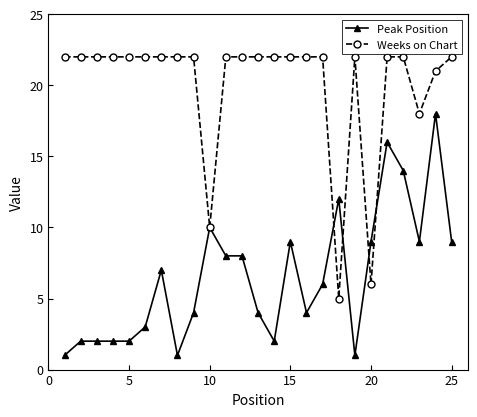

At how many categories does at least one series exceed 19?

21